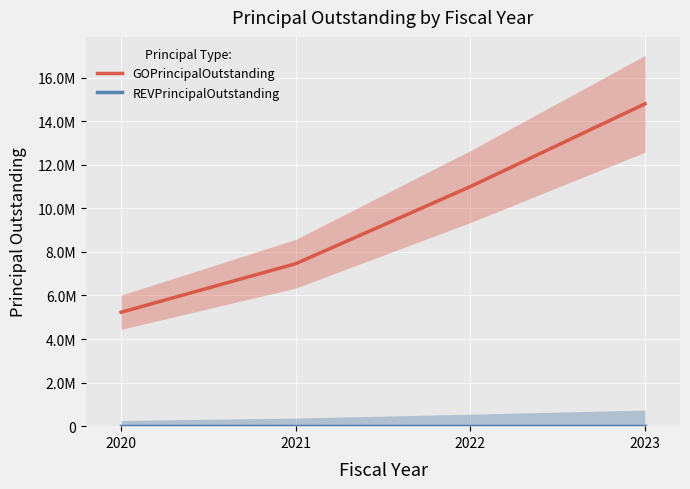

Which series changed the most between 2020 and 2022?

GOPrincipalOutstanding